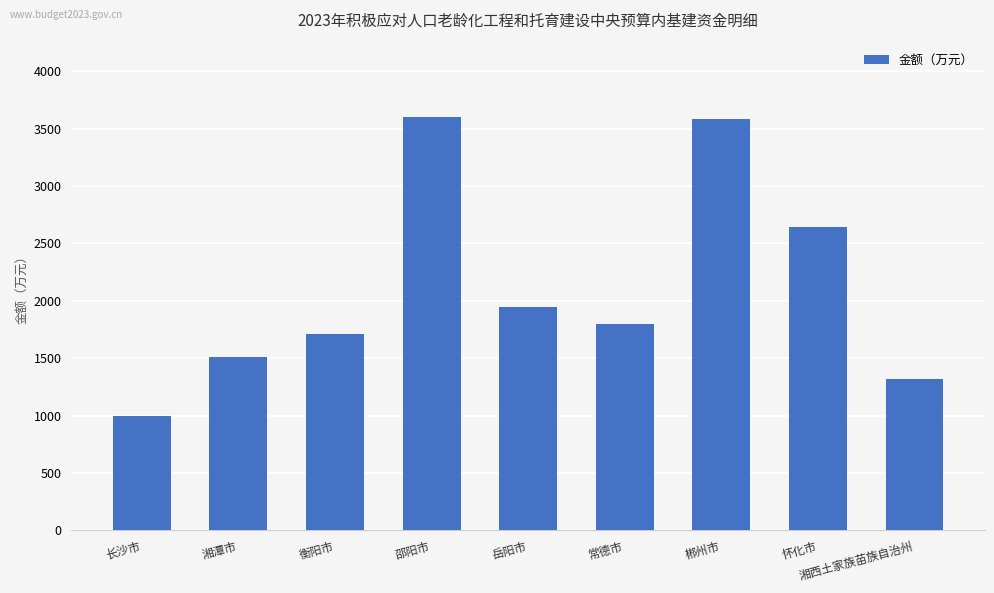

Where does the data first go above 1800?

邵阳市